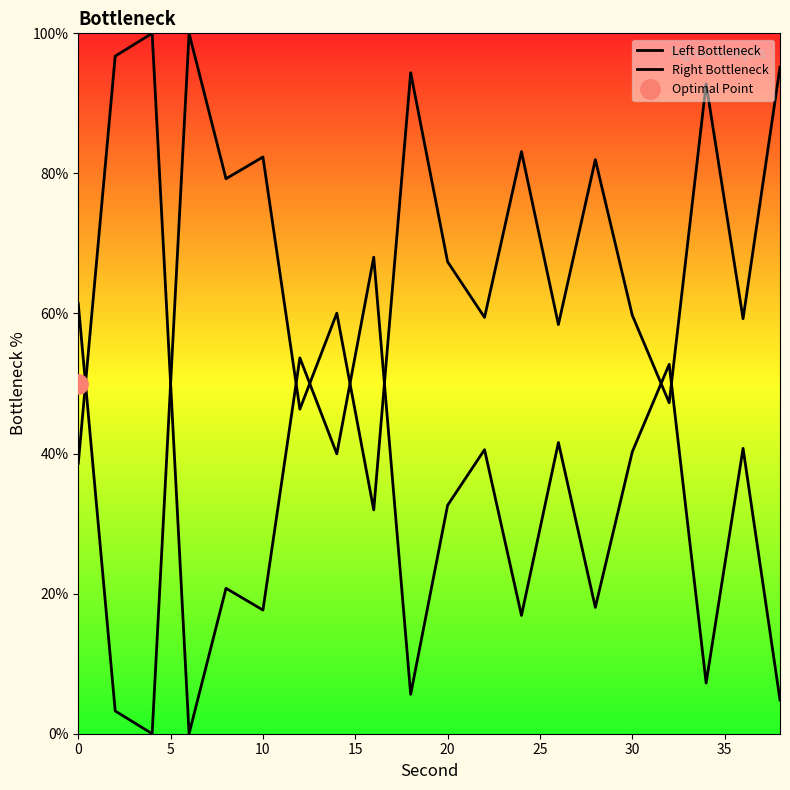

At how many categories does at least one series exceed 59?

17